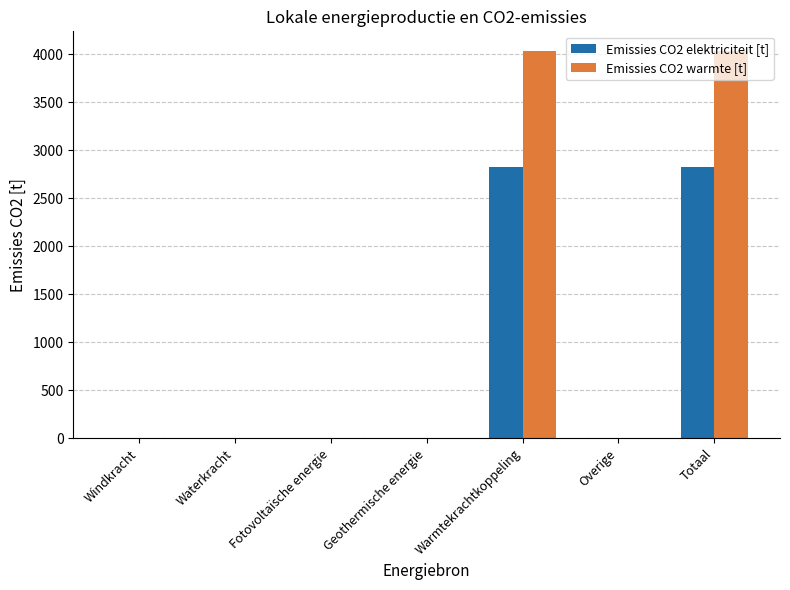

The value of Emissies CO2 elektriciteit [t] at Totaal is 2824.3. True or false?

True